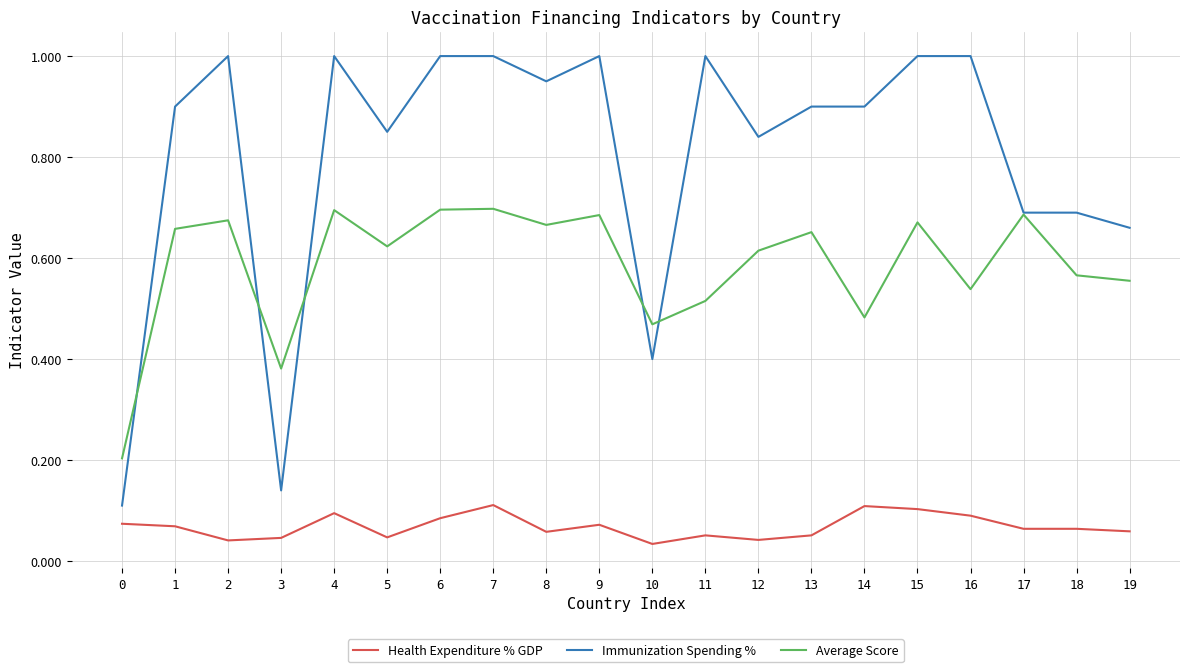

Rank the series by their average value, from highest to lowest.

Immunization Spending %, Average Score, Health Expenditure % GDP